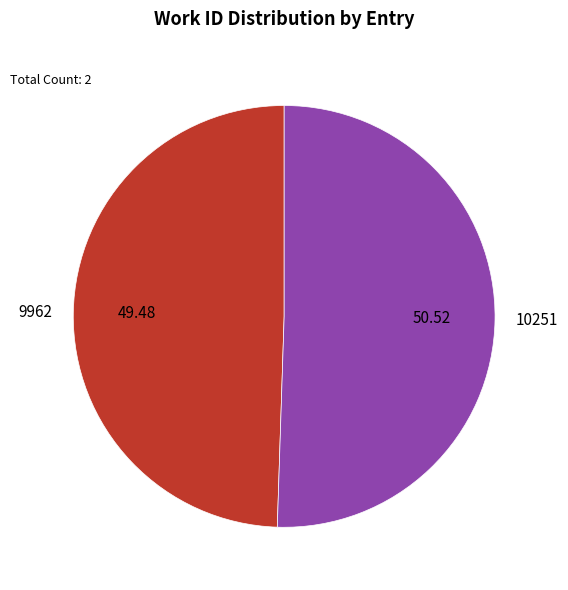

Do 10251 and 9962 together represent more than half of the pie?

Yes